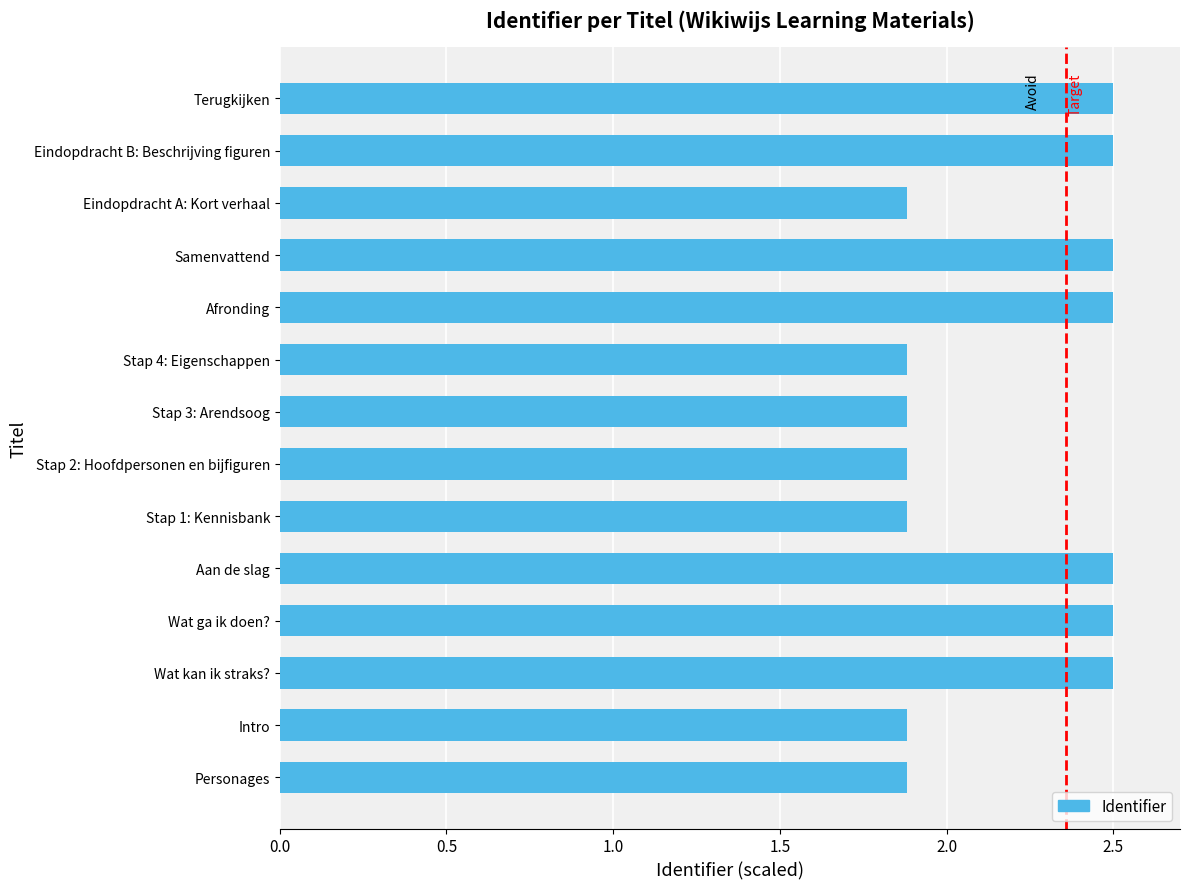

What value does the data have at Intro?

1.9